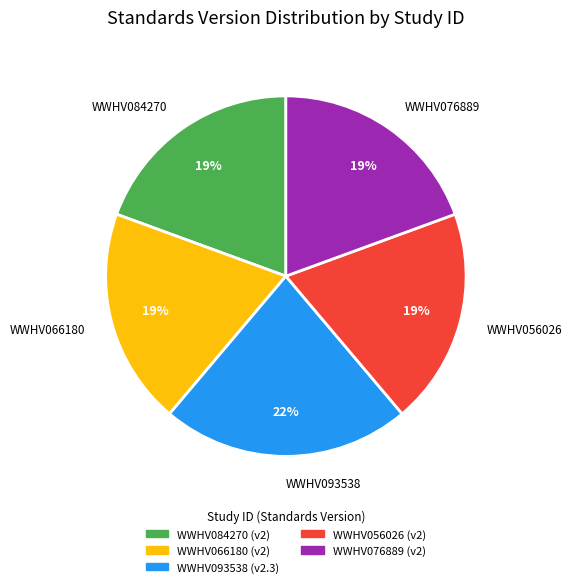

How many slices are in this pie chart?

5